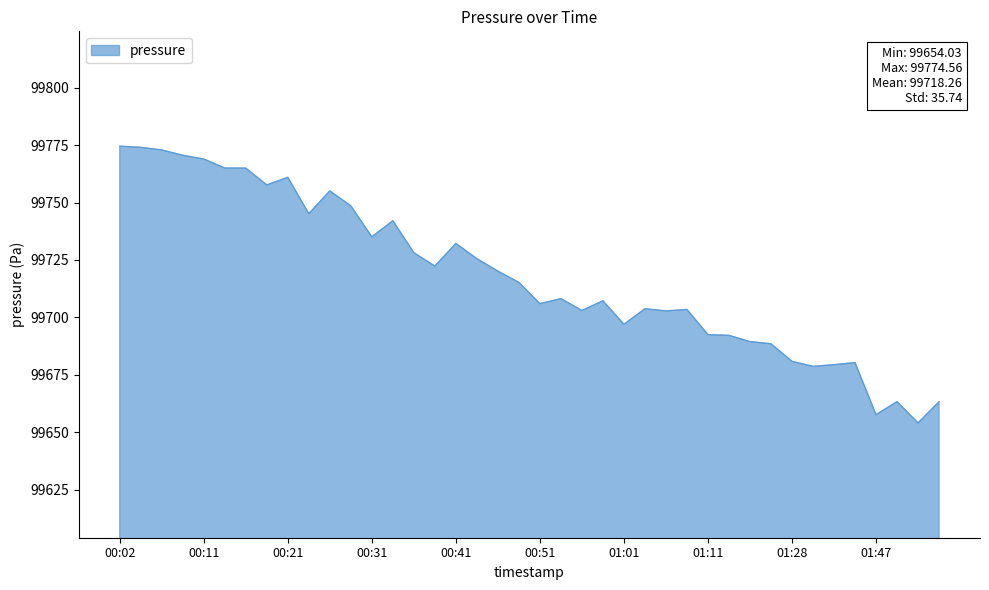

How many values are below 99715?

20